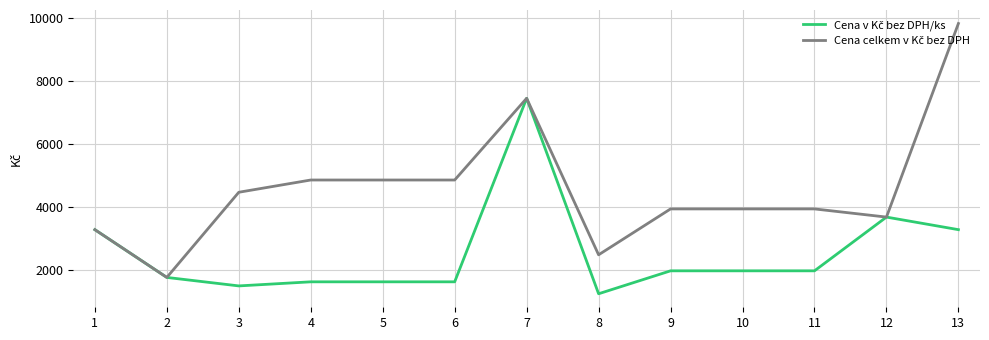

What is the difference between the highest and lowest values at 13?

6560